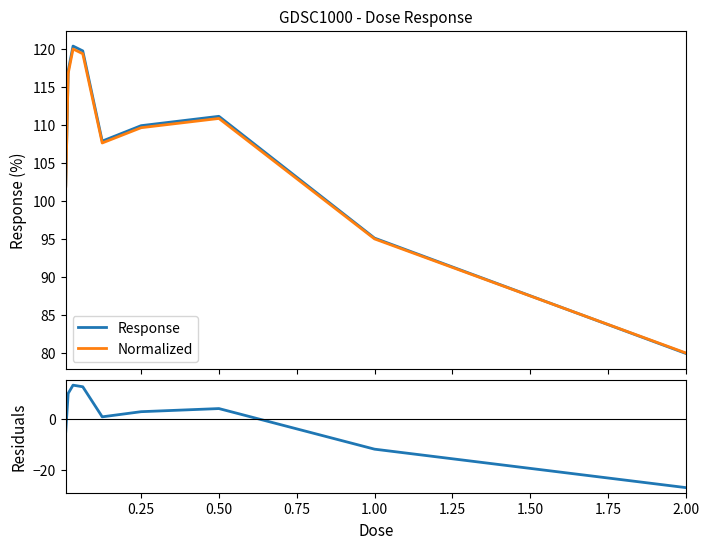

The Response series shows 33.7 at 2.00. True or false?

False